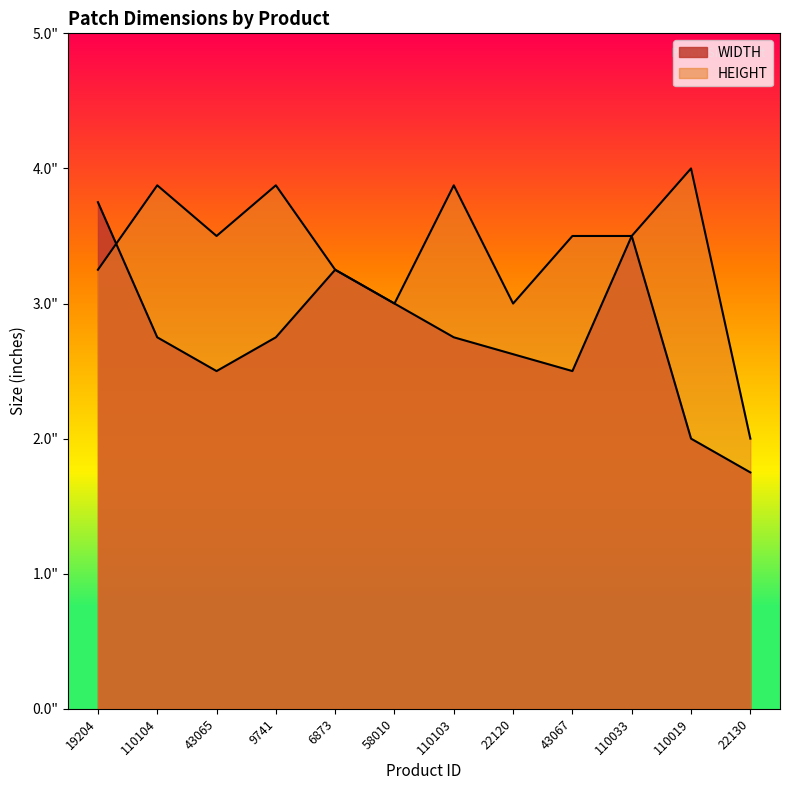

What is the highest value of the HEIGHT series?

4.0